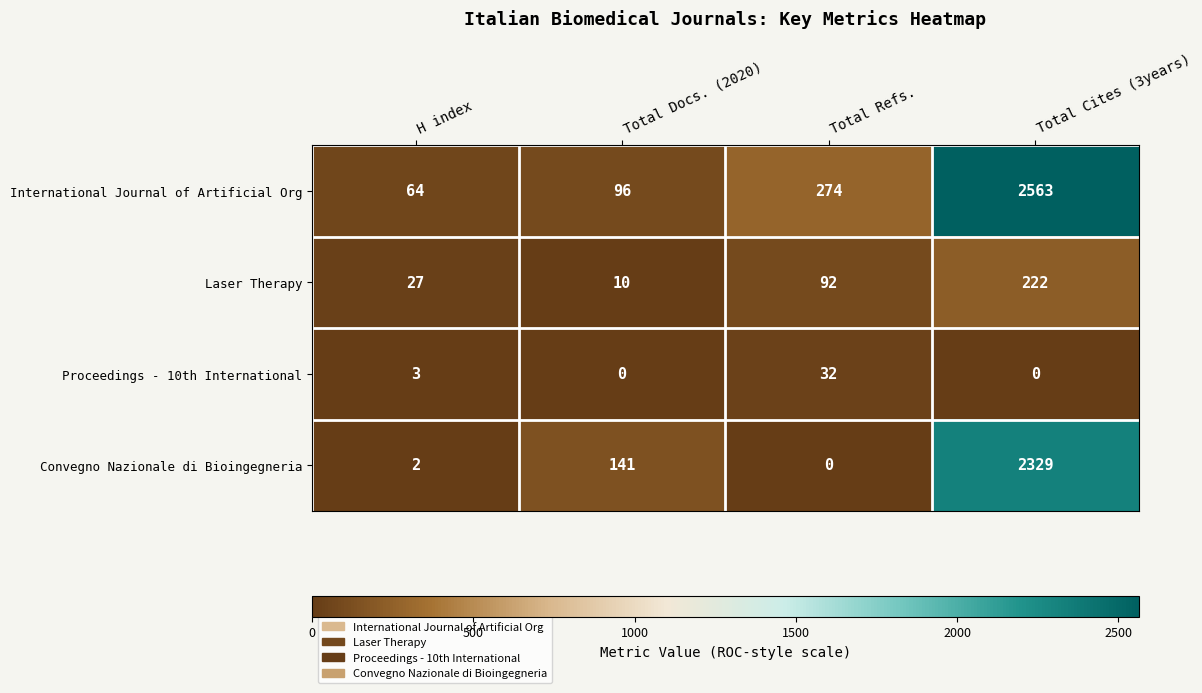

Reading left to right, extract all data points from this chart.

International Journal of Artificial Org: 64	96	274	2563
Laser Therapy: 27	10	92	222
Proceedings - 10th International: 3	0	32	0
Convegno Nazionale di Bioingegneria: 2	141	0	2329